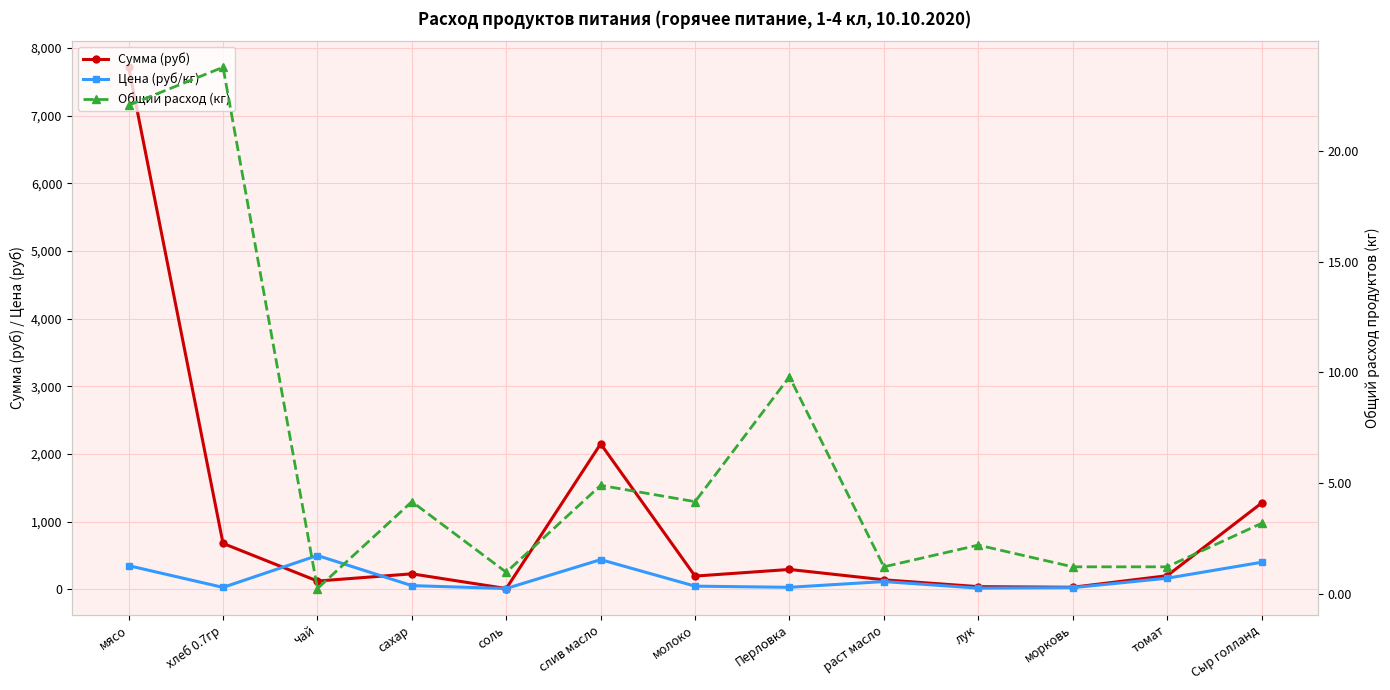

Rank the series by their average value, from lowest to highest.

Общий расход (кг), Цена (руб/кг), Сумма (руб)